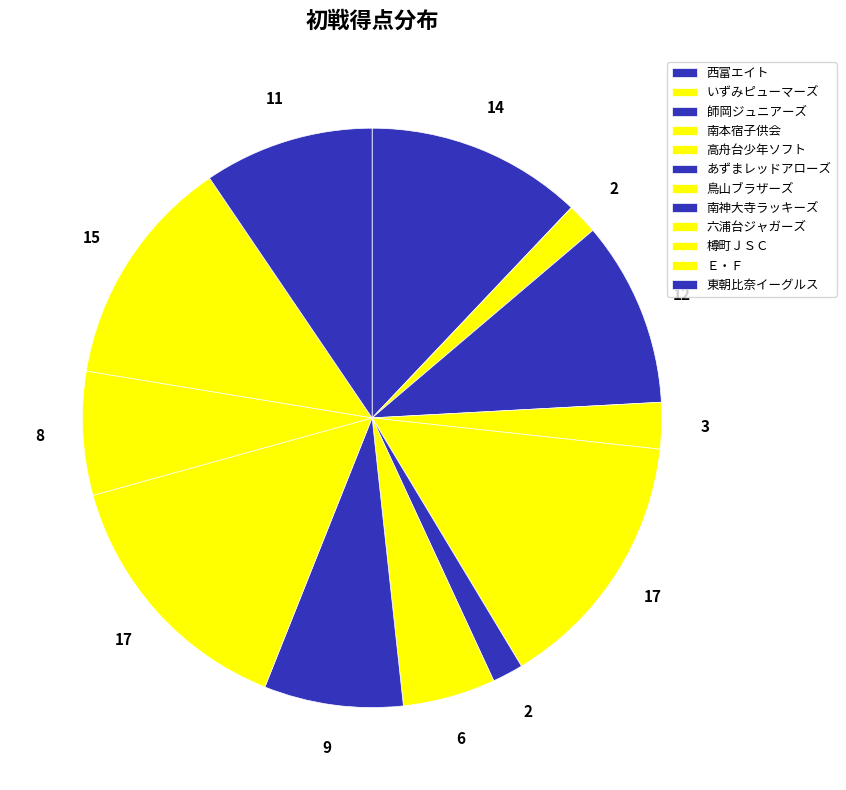

Which has a higher value, 鳥山ブラザーズ or 西富エイト?

西富エイト